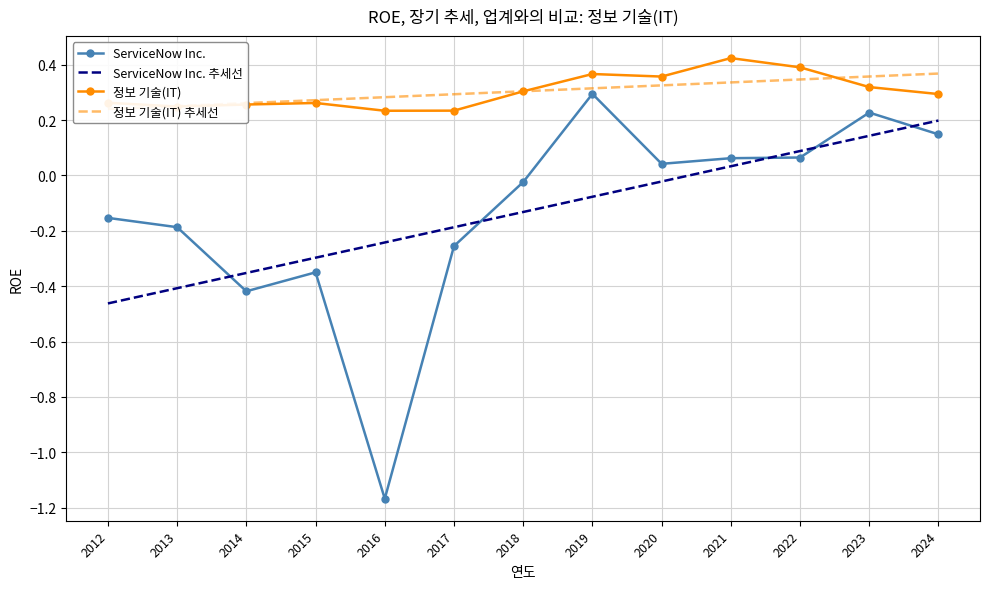

How many interior local valleys does the 정보 기술(IT) series have?

3